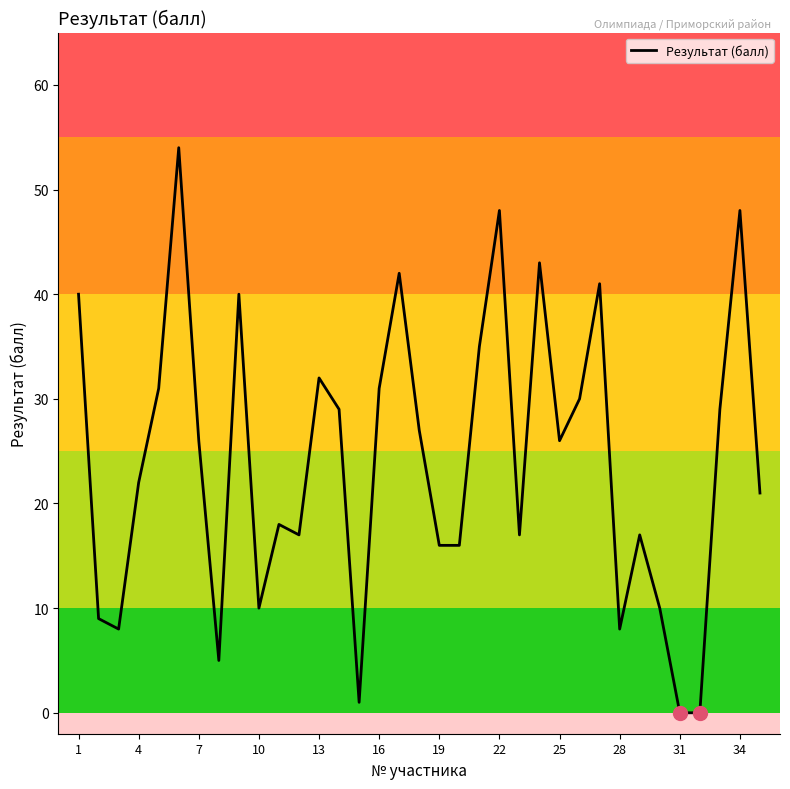

What is the sum of all values?

847